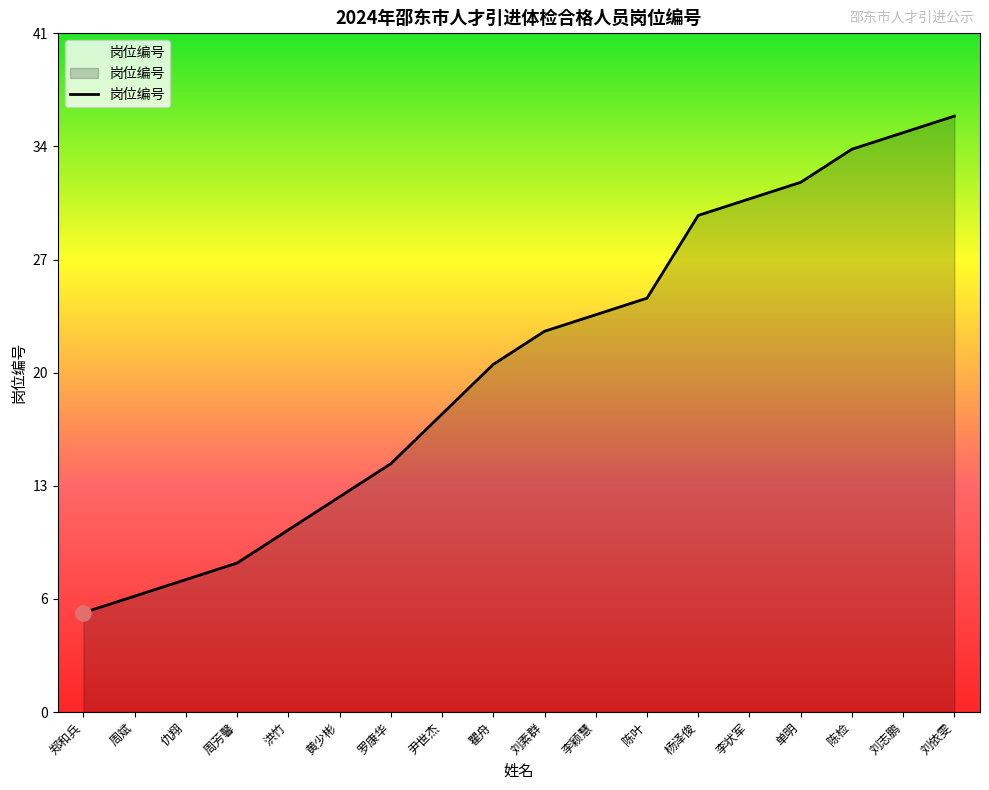

Is this an area chart (filled region under the line)?

Yes